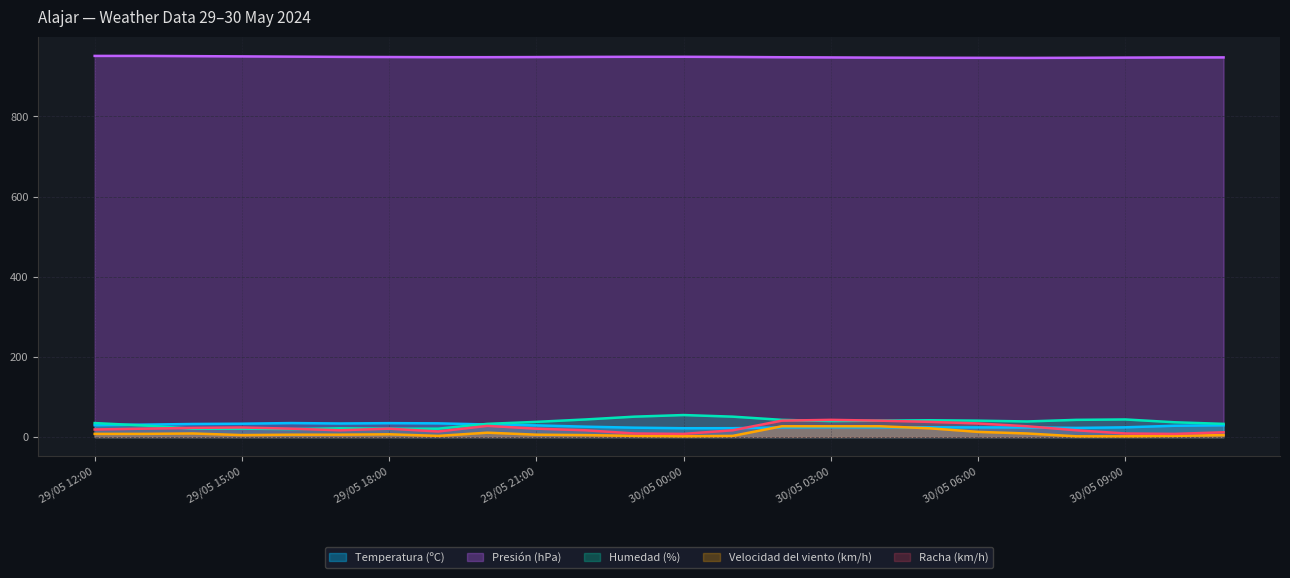

Which series has the widest spread of values?

Humedad (%)